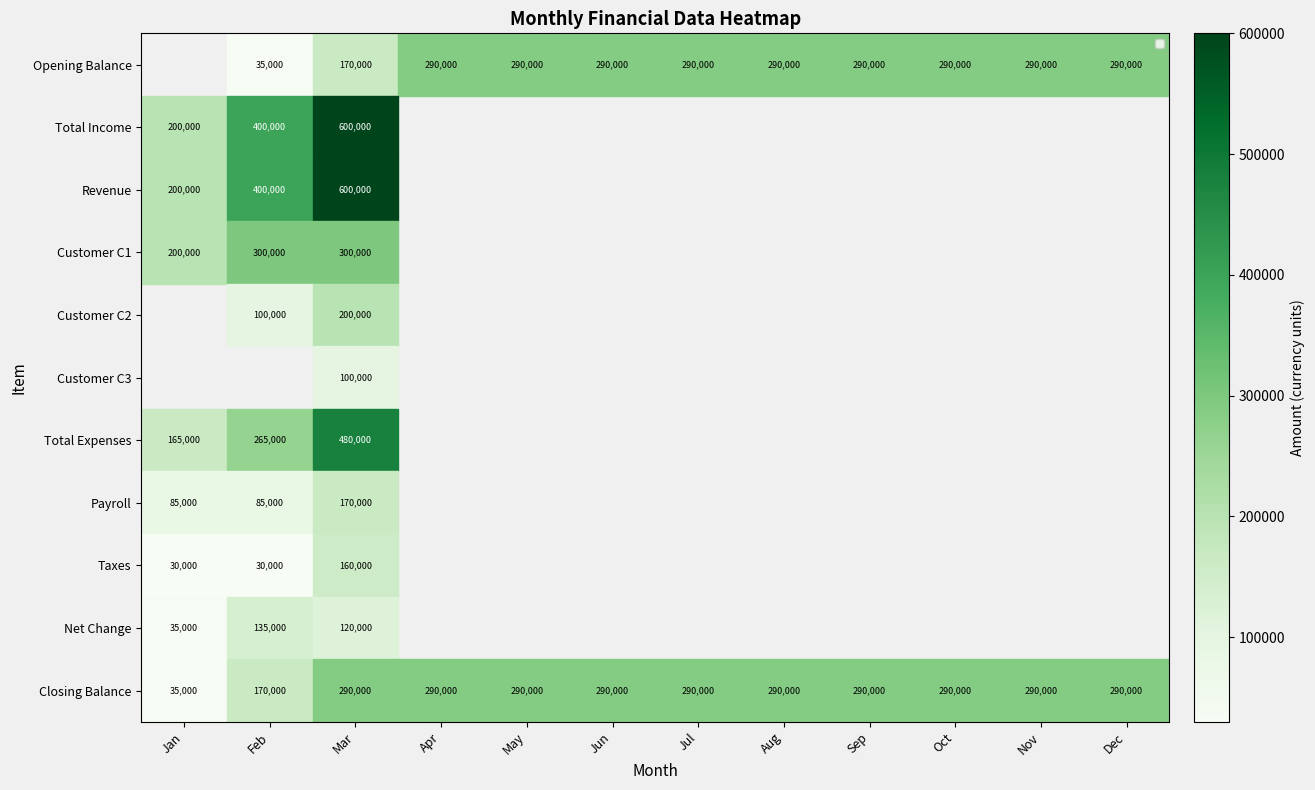

The value of Customer C1 at Jan is 200000. True or false?

True